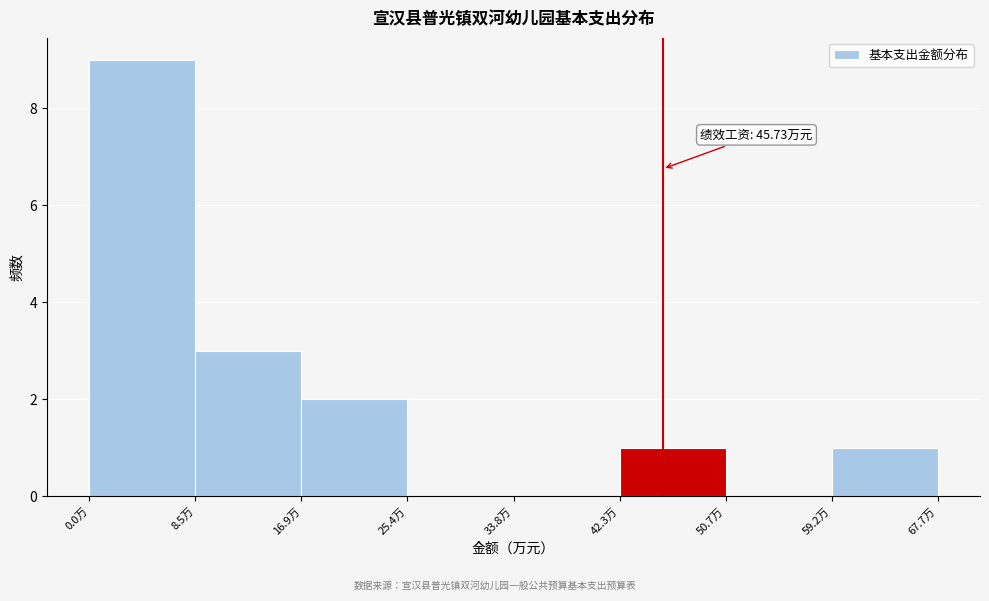

Over which range of the x-axis is the bar tallest?

0 to 8